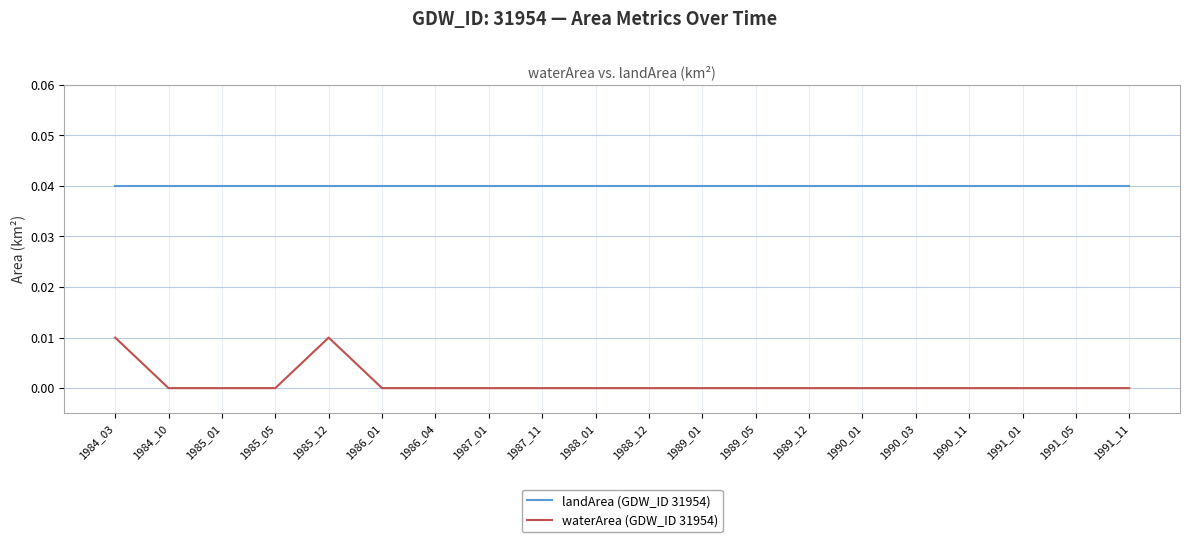

True or false: landArea (GDW_ID 31954) and waterArea (GDW_ID 31954) intersect in this chart.

False